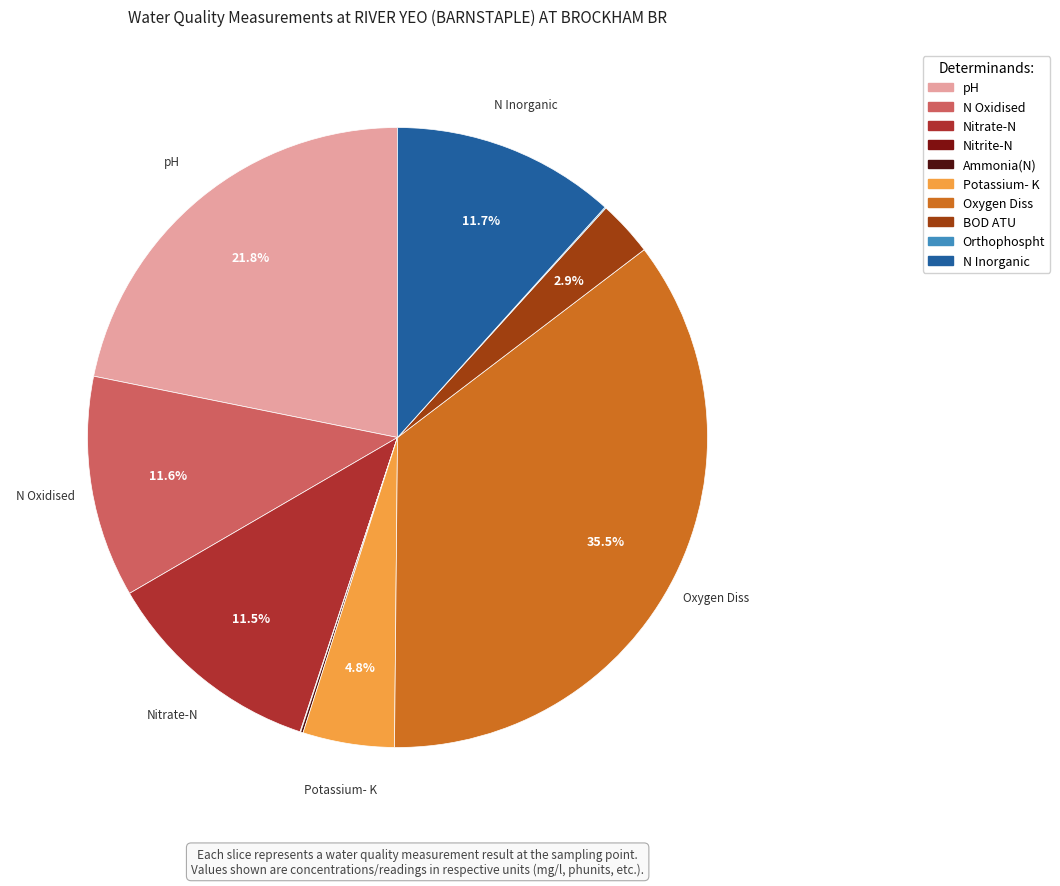

How many segments does this pie chart have?

10